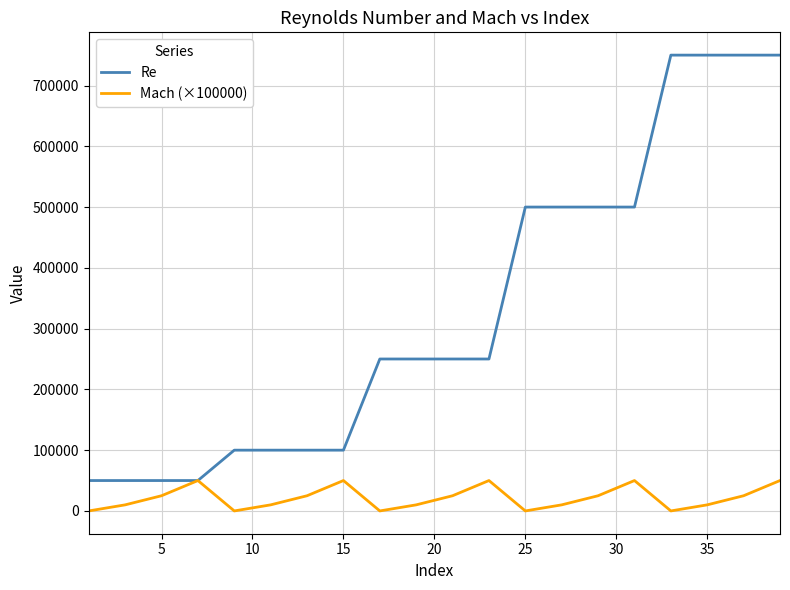

Rank the series by their maximum value, from lowest to highest.

Mach (×100000), Re